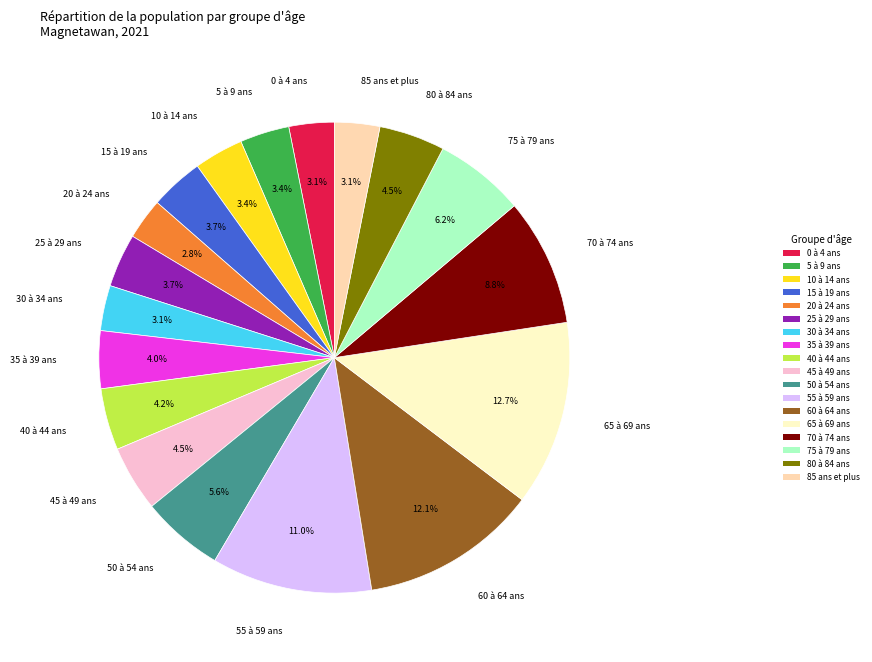

To the nearest percent, what is the average slice percentage?

6%